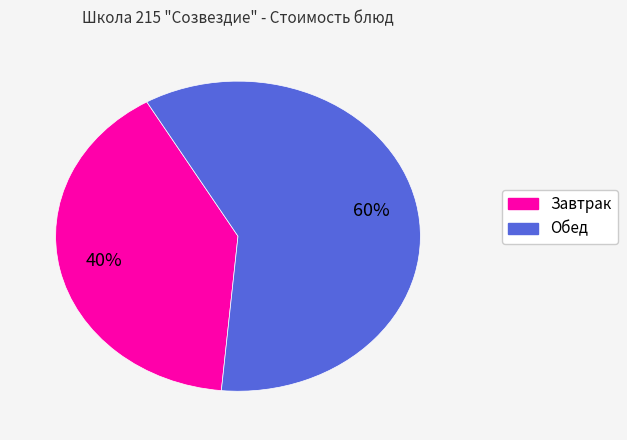

Is there any slice that represents more than half of the pie?

Yes